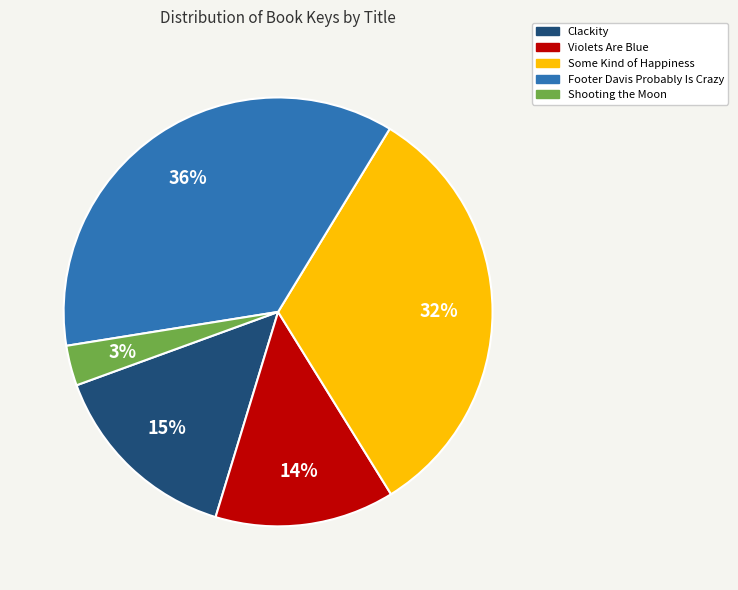

True or false: Clackity accounts for 15% of the total.

True